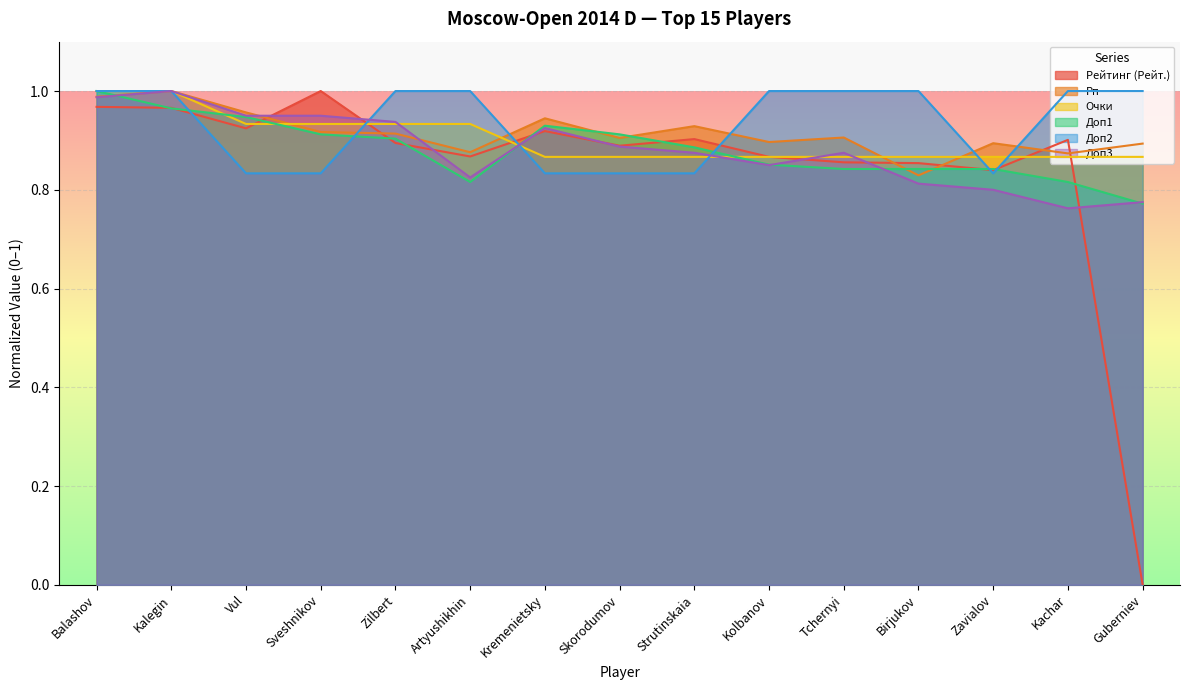

What is the sum of the Рейтинг (Рейт.) values at Kalegin and Zavialov?

1.8